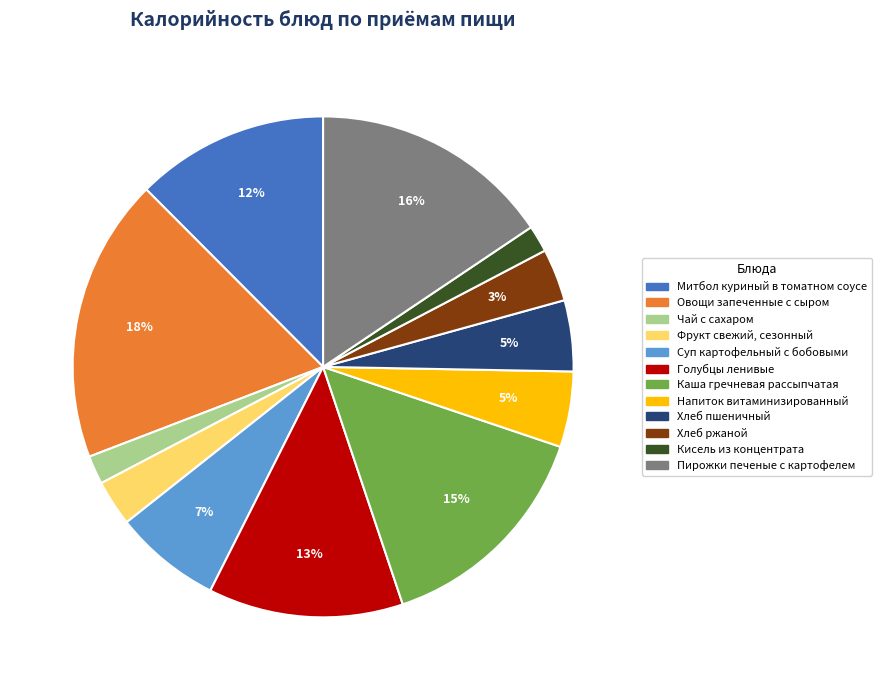

The Кисель из концентрата slice represents 2% of the pie. True or false?

True